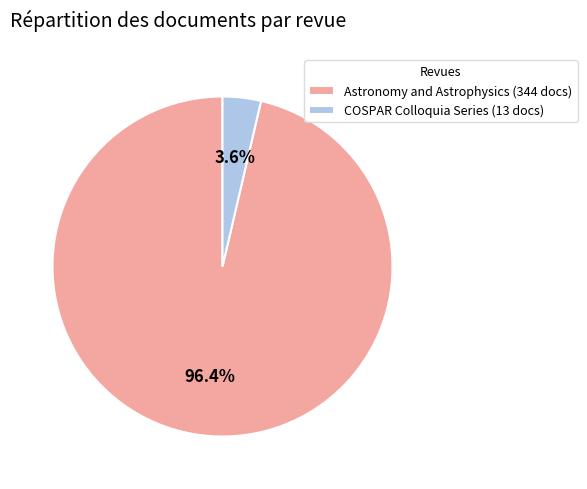

True or false: COSPAR Colloquia Series accounts for 4% of the total.

True